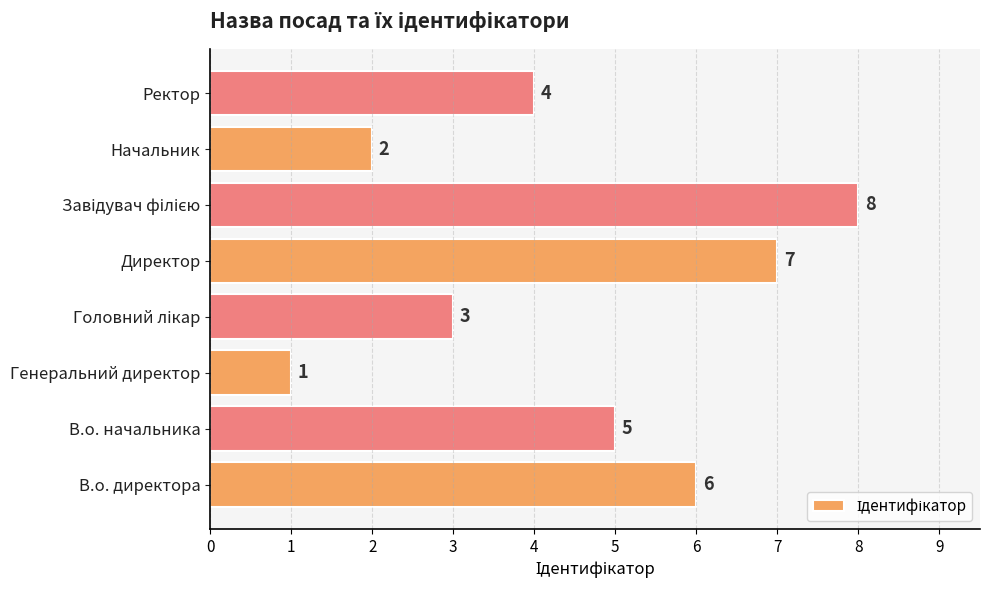

What is the sum of all values?

36